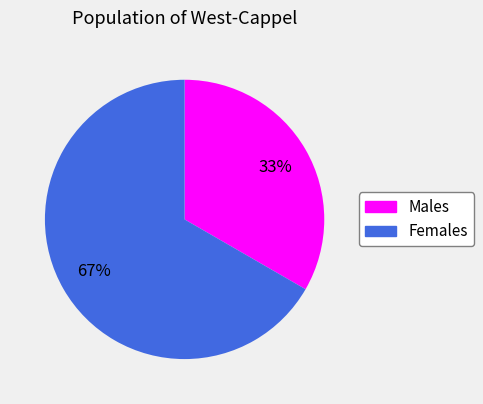

Does any single category account for the majority?

Yes